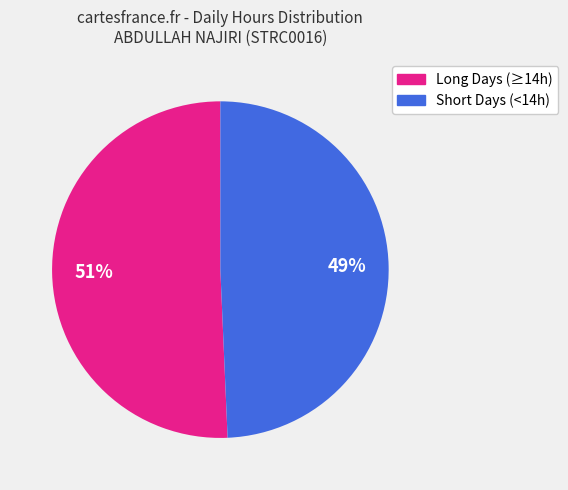

To the nearest percent, what is the average slice percentage?

50%